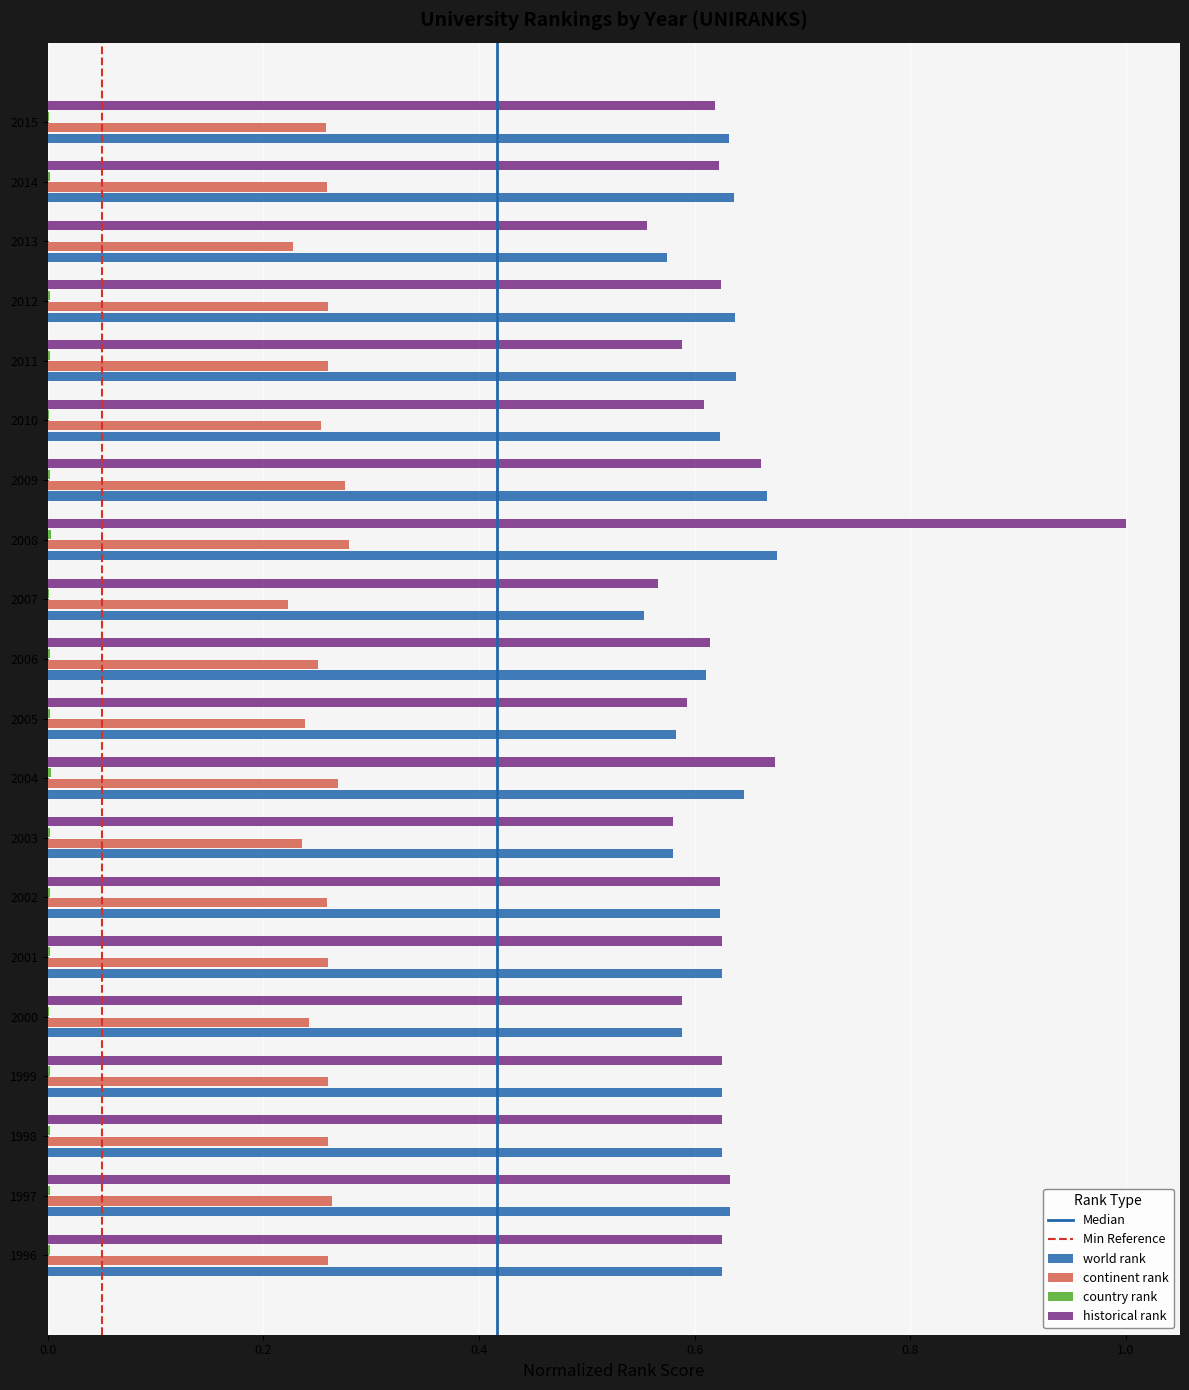

What is the sum of all historical rank values?

12.7